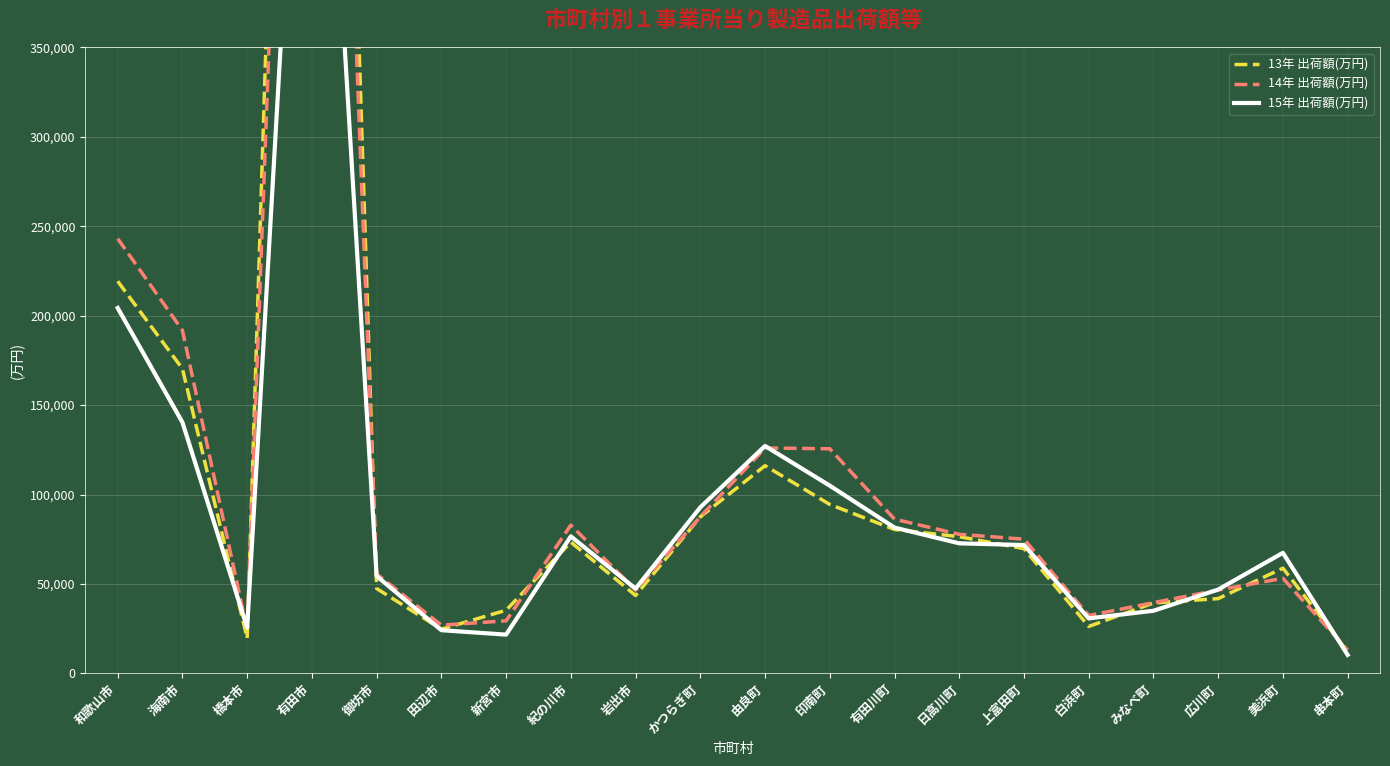

How many series are shown in this chart?

3